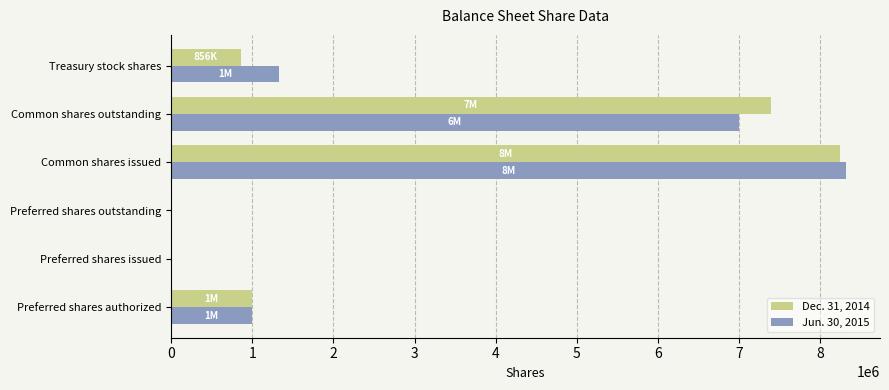

Which series changed the most between Preferred shares outstanding and Common shares outstanding?

Dec. 31, 2014